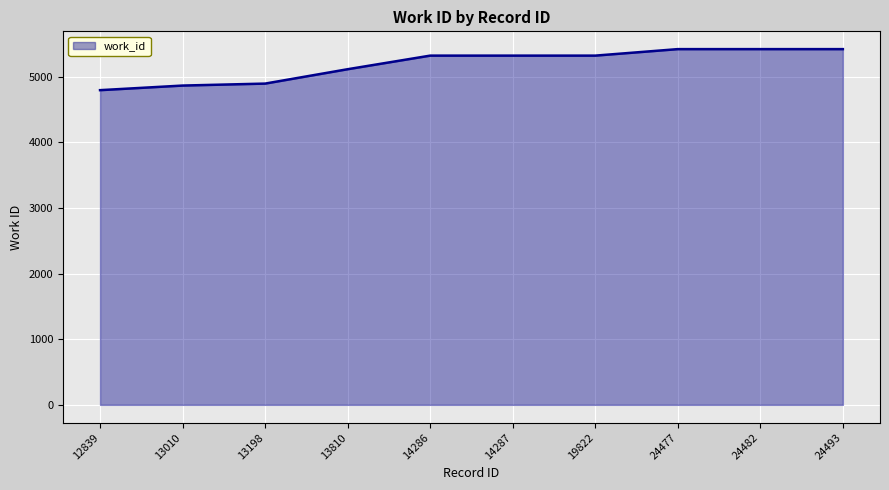

What is the average value?

5187